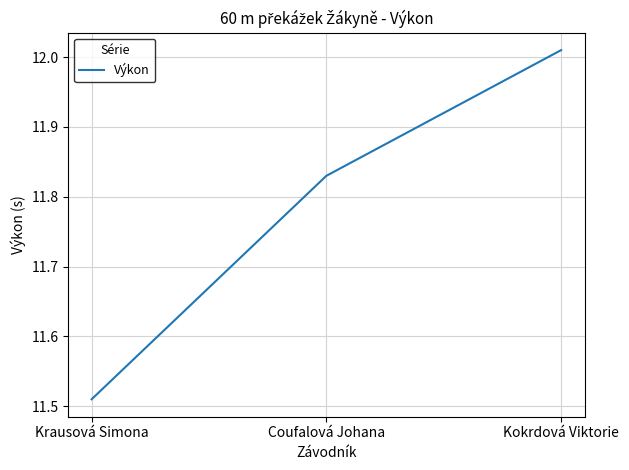

What is the difference between the values at Kokrdová Viktorie and Coufalová Johana?

0.2